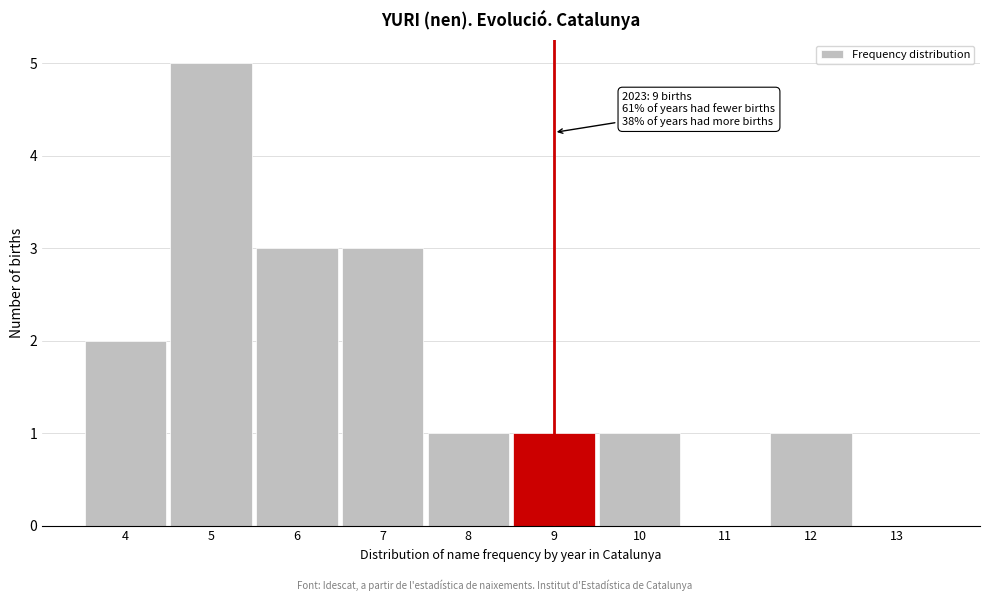

Over which range of the x-axis is the bar tallest?

4.5 to 5.5